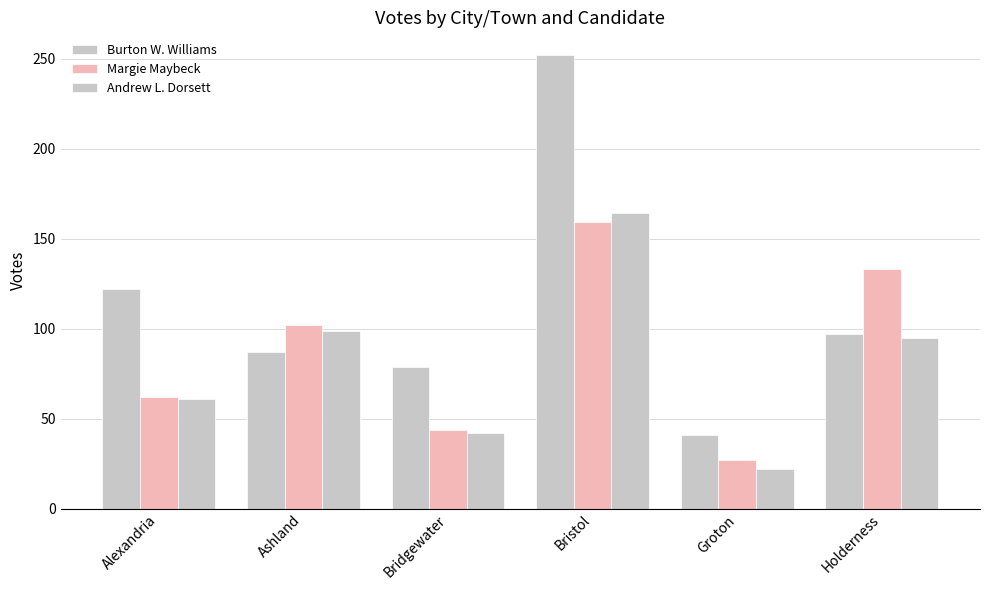

What is the label of the 2nd bar from the left?

Ashland